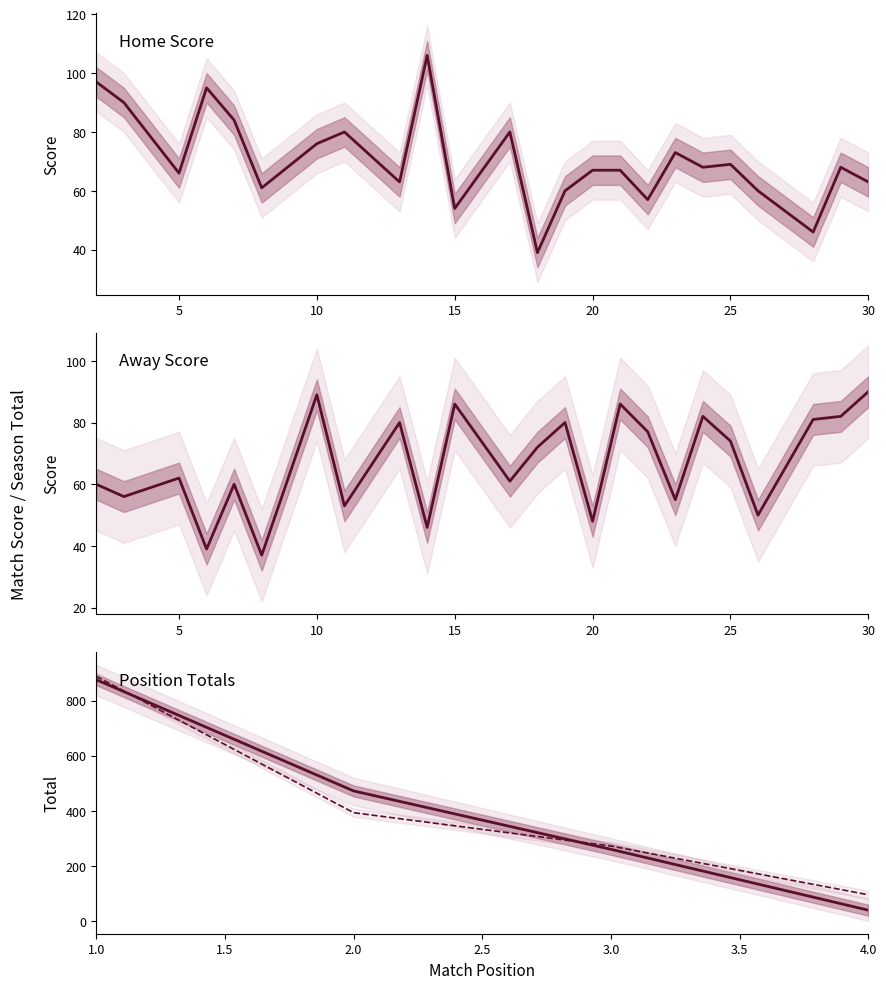

Rank the categories by HomeScore value from highest to lowest.

14, 2, 6, 3, 7, 11, 17, 10, 23, 25, 24, 29, 20, 21, 5, 13, 30, 8, 19, 26, 22, 15, 28, 18